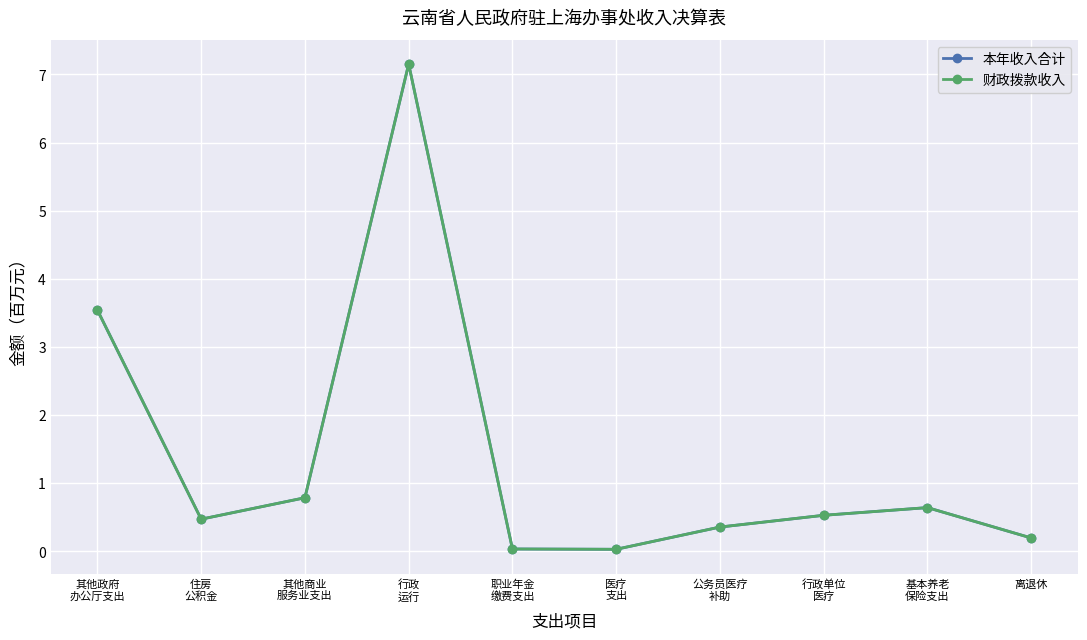

Is this an area chart (filled region under the line)?

No